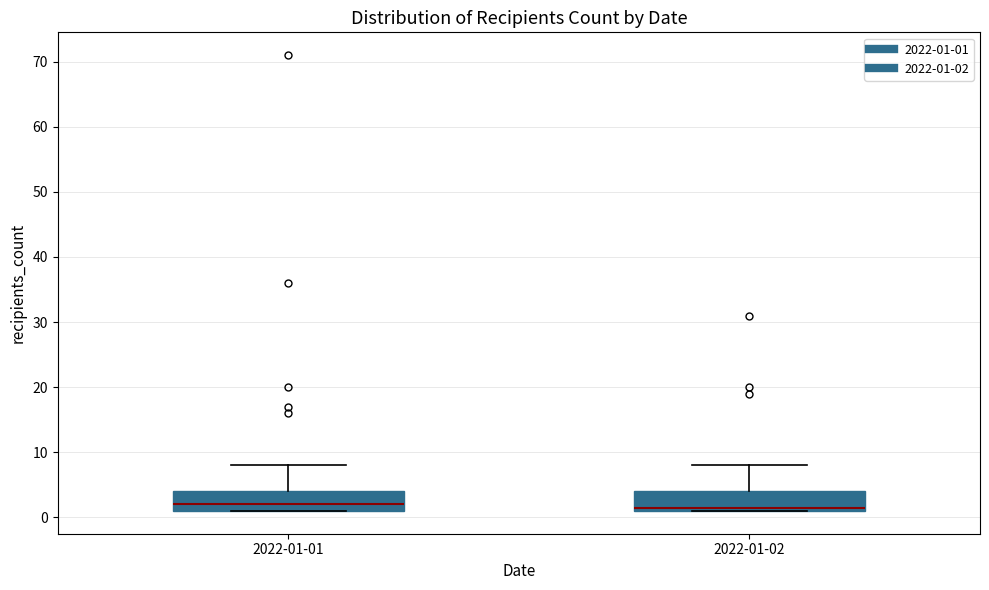

Reading left to right, transcribe this box plot: for each box, give where its median line is, the range the box spans, and where its two whiskers end, as read against the y-axis. The values are not printed on the chart, so give them approximately, as read against the axis.

2022-01-01: median 2, box 1 to 4, whiskers 1 to 8
2022-01-02: median 2, box 1 to 4, whiskers 1 to 8